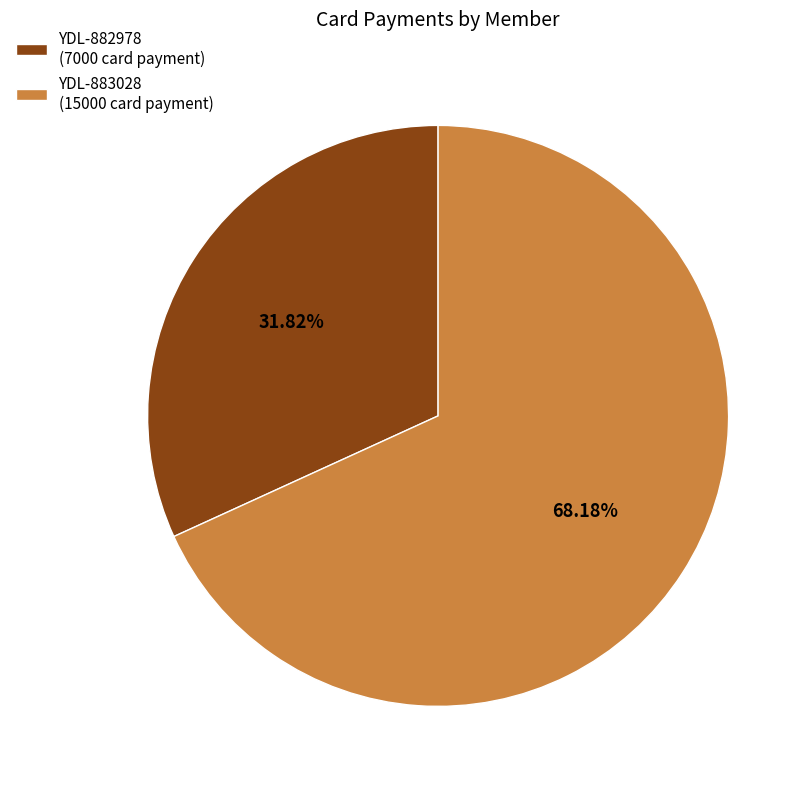

Is it true that YDL-883028 is 57% of the pie?

False